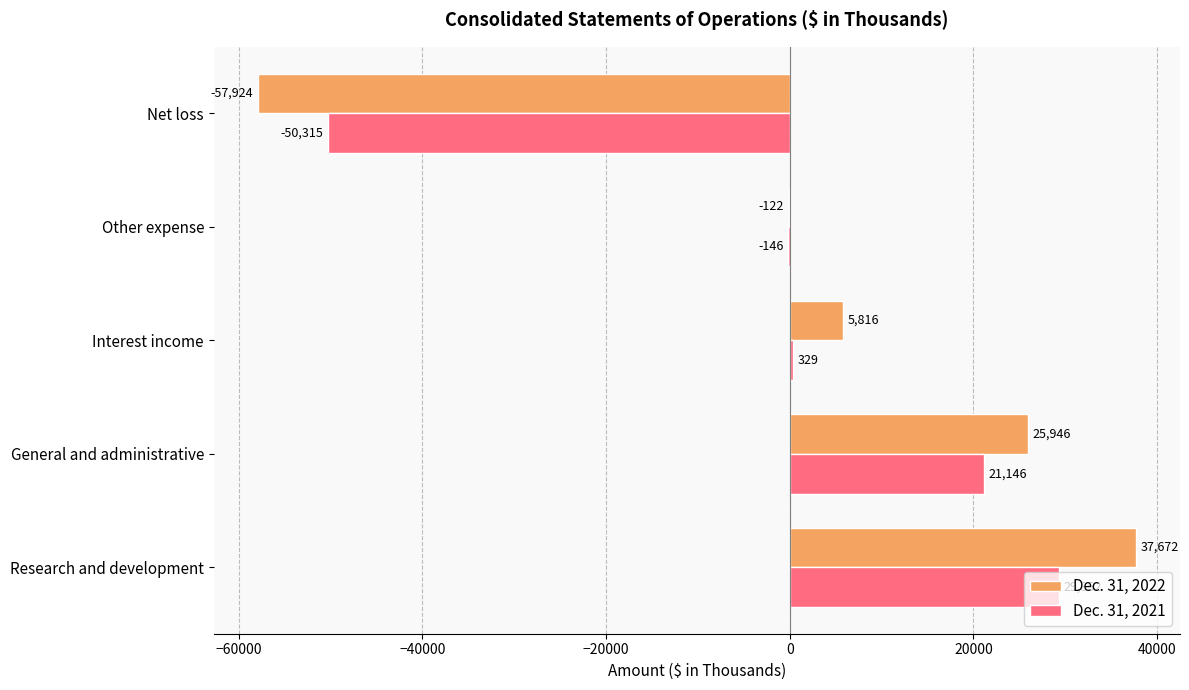

What is the sum of all Dec. 31, 2022 values?

11388